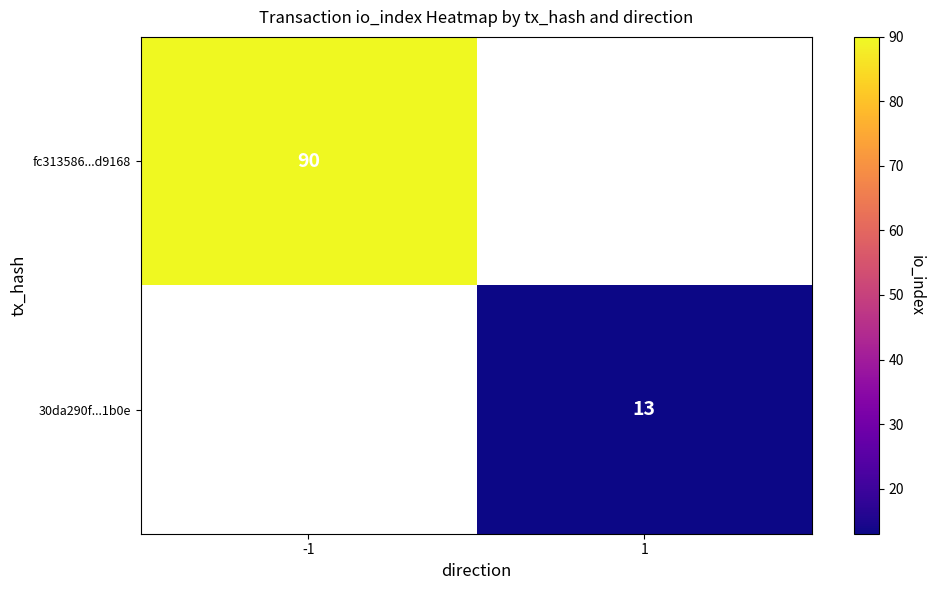

Which category has the lowest value across all series?

1